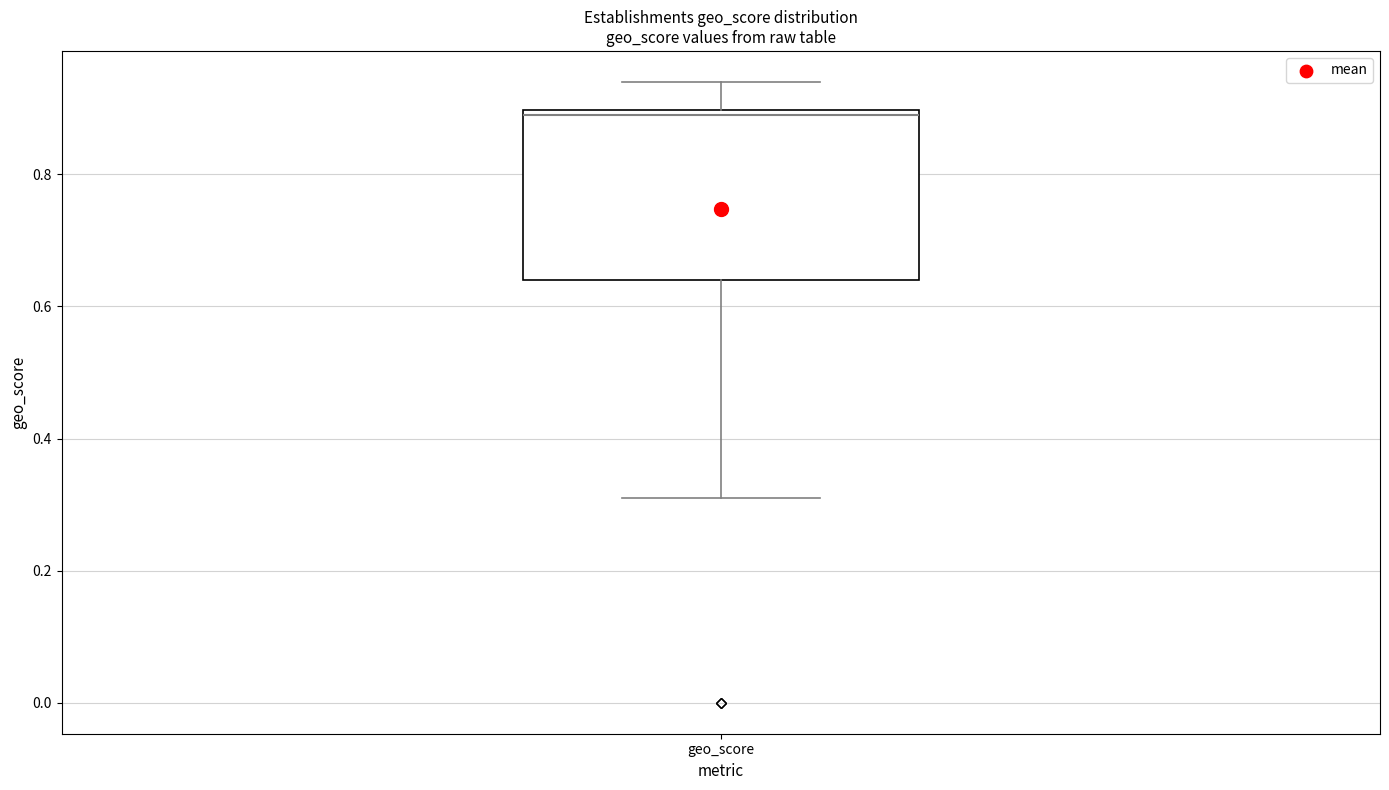

Transcribe this box plot: give where the median line is, the range the box spans, and where the two whiskers end, as read against the y-axis. The values are not printed on the chart, so give them approximately, as read against the axis.

median 0.90 (just below the box's upper edge), box 0.64 to 0.90, whiskers 0.32 to 0.94